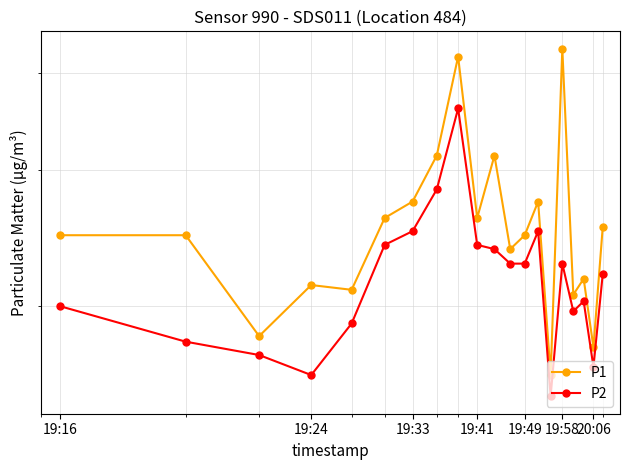

What is the spread (max minus min) of values at 19:16?

0.5